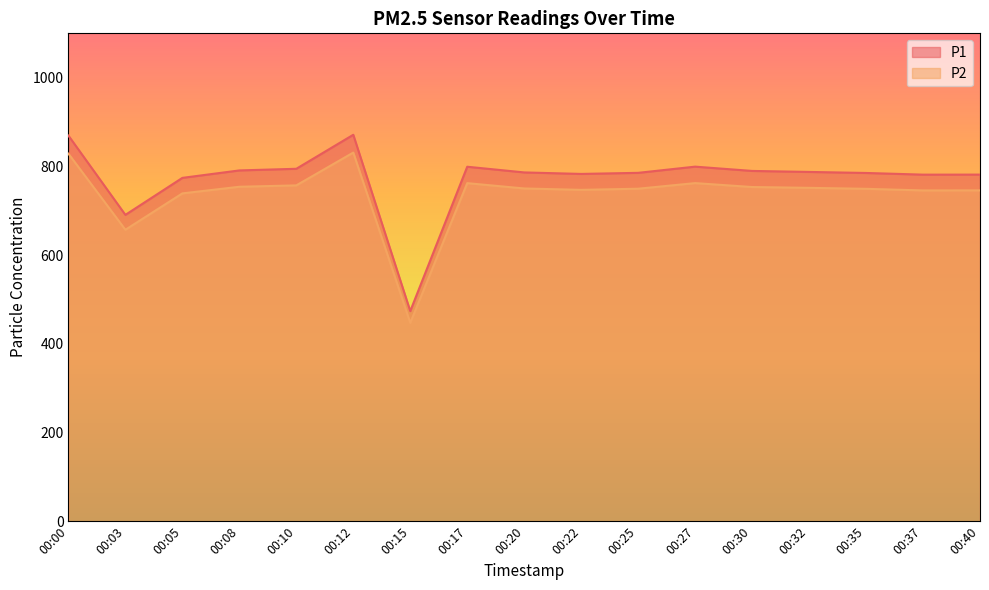

What are all the series names shown in the legend?

P1, P2